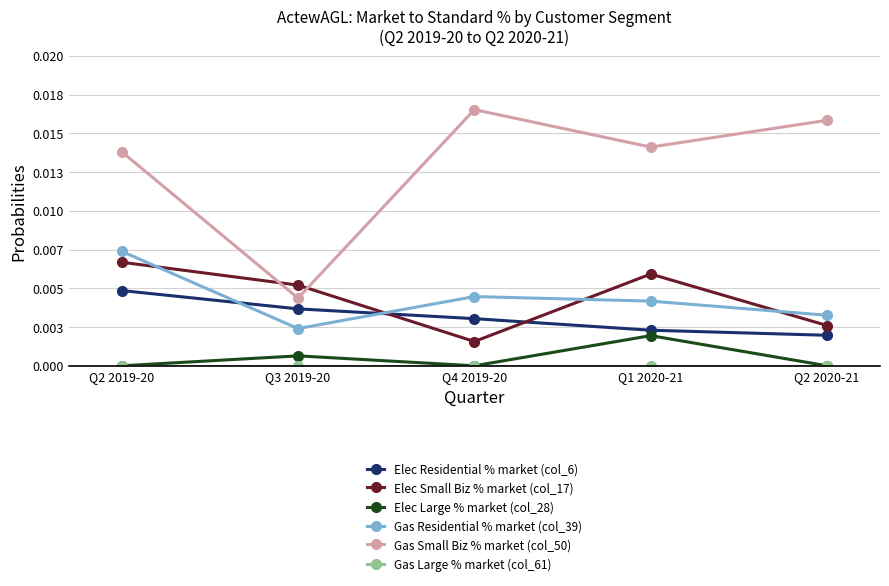

At which category is the sum across all series the highest?

Q2 2019-20